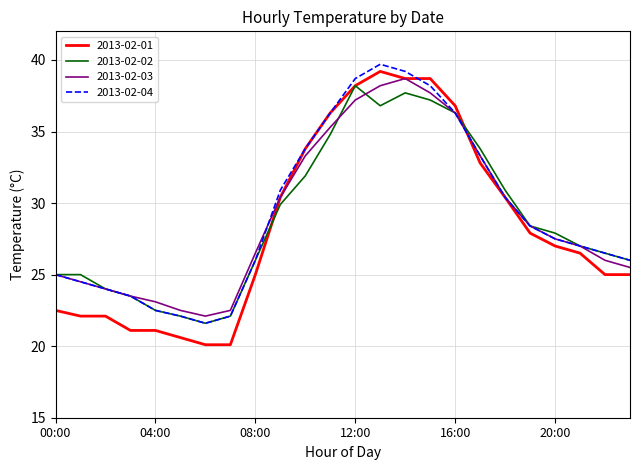

What is the maximum value shown in the chart?

39.7